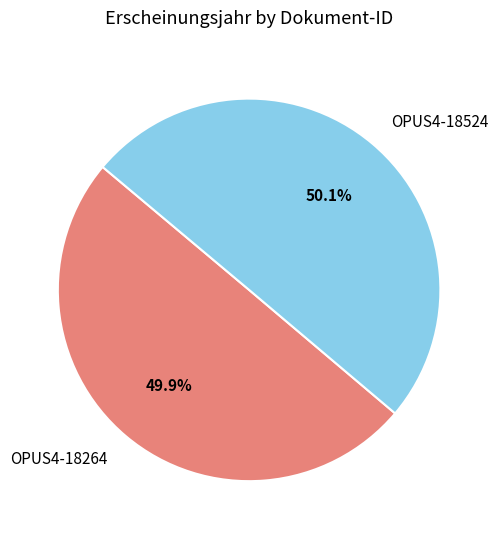

Does any single category account for the majority?

Yes